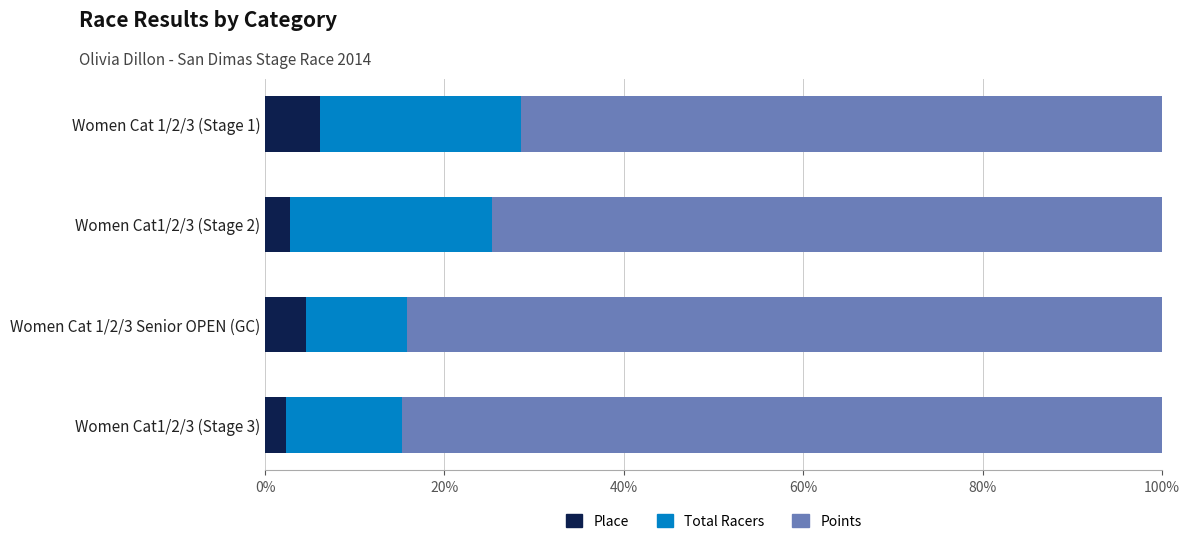

What is the highest value of the Place series?

6.2